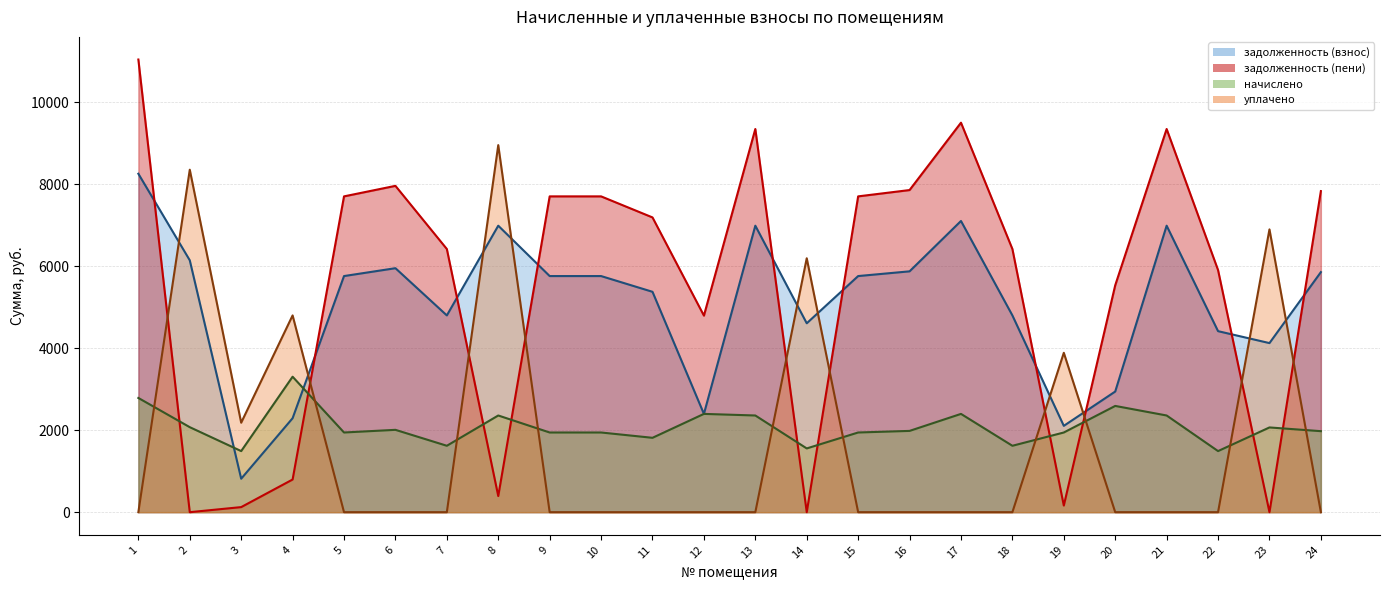

What is the average value of the уплачено series?

1719.7